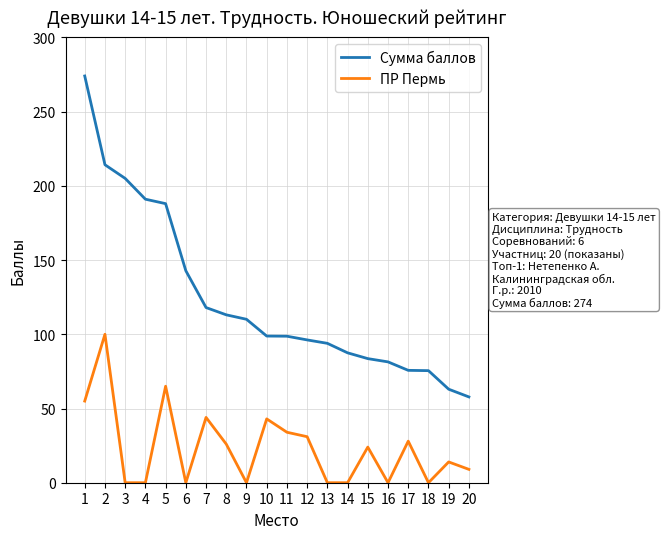

The value of Сумма баллов at 8 is 163.9. True or false?

False